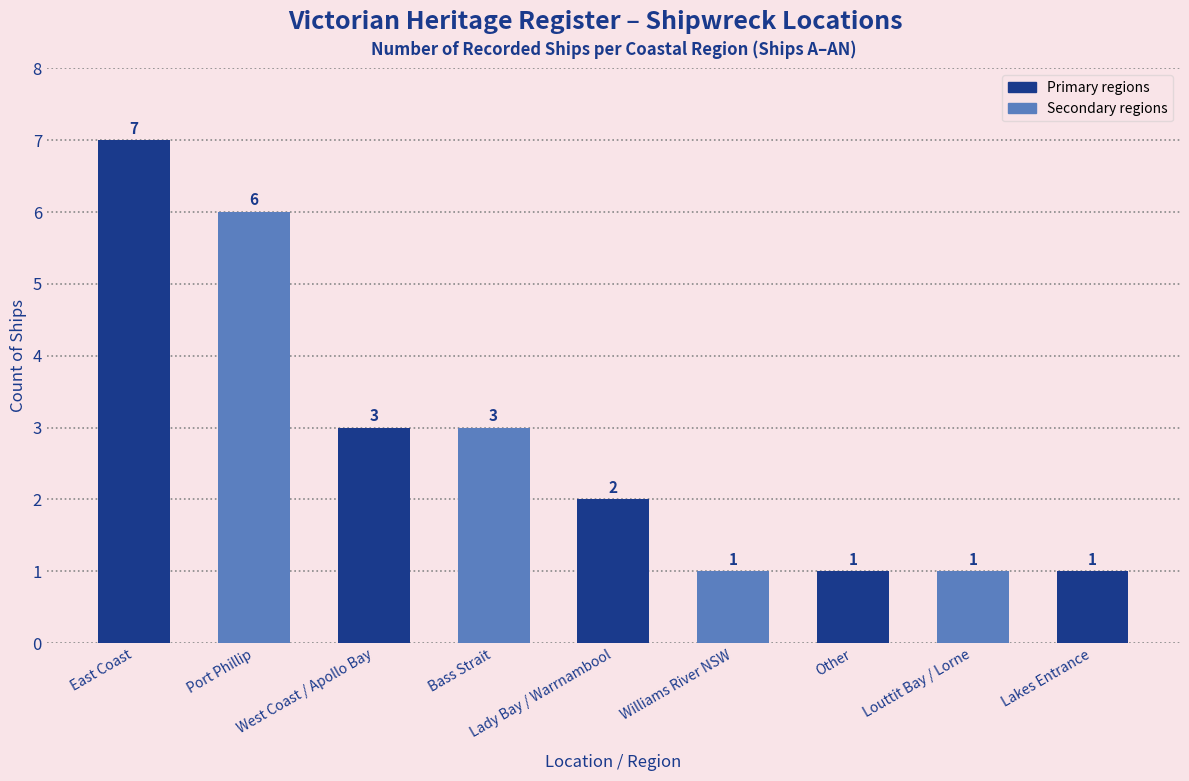

What is the label of the 5th bar from the right?

Lady Bay / Warrnambool